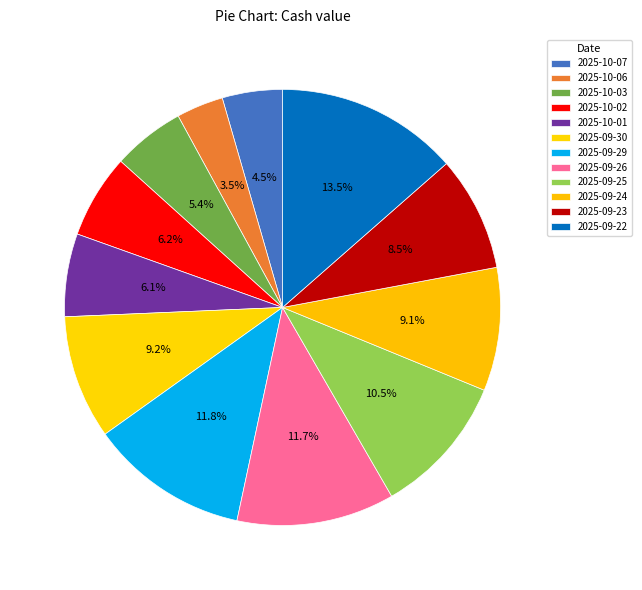

Count the number of slices in the pie.

12